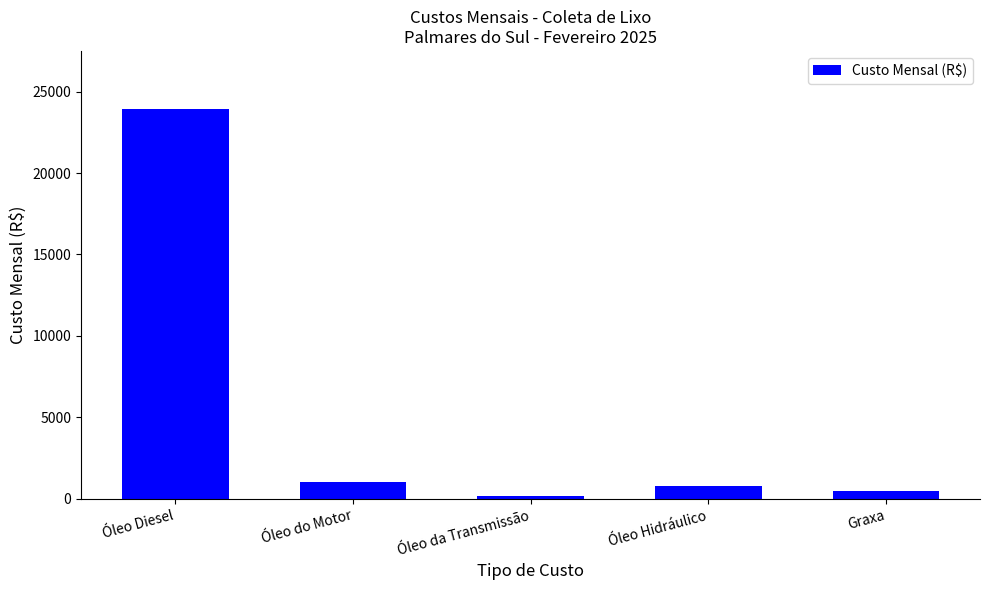

List the labels in order of value, largest first.

Óleo Diesel, Óleo do Motor, Óleo Hidráulico, Graxa, Óleo da Transmissão